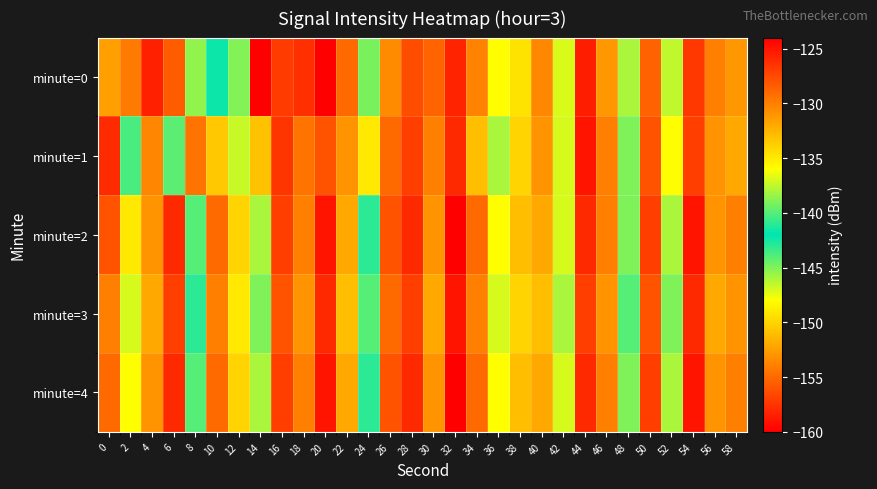

Reading left to right, what are all the values shown in this chart?

minute=0: 0=-131.5	2=-129.8	4=-125.6	6=-128.4	8=-145.4	10=-142.3	12=-138.9	14=-160.0	16=-126.9	18=-126.3	20=-124.0	22=-129.1	24=-144.8	26=-130.7	28=-127.7	30=-128.8	32=-125.7	34=-130.2	36=-135.9	38=-134.7	40=-130.4	42=-136.9	44=-125.4	46=-131.2	48=-138.0	50=-128.7	52=-137.5	54=-126.7	56=-130.1	58=-131.2
minute=1: 0=-126.1	2=-140.3	4=-130.4	6=-139.9	8=-129.5	10=-133.5	12=-137.3	14=-133.2	16=-126.5	18=-129.4	20=-128.0	22=-131.0	24=-135.0	26=-129.0	28=-127.0	30=-130.0	32=-126.0	34=-133.0	36=-138.0	38=-134.0	40=-131.0	42=-137.0	44=-125.0	46=-130.0	48=-139.0	50=-128.0	52=-136.0	54=-127.0	56=-131.0	58=-132.0
minute=2: 0=-128.0	2=-135.0	4=-131.0	6=-126.0	8=-140.0	10=-129.0	12=-134.0	14=-138.0	16=-127.0	18=-130.0	20=-125.0	22=-132.0	24=-143.0	26=-128.0	28=-126.0	30=-131.0	32=-124.0	34=-129.0	36=-136.0	38=-133.0	40=-132.0	42=-137.0	44=-126.0	46=-130.0	48=-139.0	50=-127.0	52=-138.0	54=-125.0	56=-131.0	58=-130.0
minute=3: 0=-130.0	2=-137.0	4=-132.0	6=-127.0	8=-141.0	10=-130.0	12=-135.0	14=-139.0	16=-128.0	18=-131.0	20=-126.0	22=-133.0	24=-144.0	26=-129.0	28=-127.0	30=-132.0	32=-125.0	34=-130.0	36=-137.0	38=-134.0	40=-133.0	42=-138.0	44=-127.0	46=-131.0	48=-140.0	50=-128.0	52=-139.0	54=-126.0	56=-132.0	58=-131.0
minute=4: 0=-129.0	2=-136.0	4=-131.0	6=-126.0	8=-140.0	10=-129.0	12=-134.0	14=-138.0	16=-127.0	18=-130.0	20=-125.0	22=-132.0	24=-143.0	26=-128.0	28=-126.0	30=-131.0	32=-124.0	34=-129.0	36=-136.0	38=-133.0	40=-132.0	42=-137.0	44=-126.0	46=-130.0	48=-139.0	50=-127.0	52=-138.0	54=-125.0	56=-131.0	58=-130.0